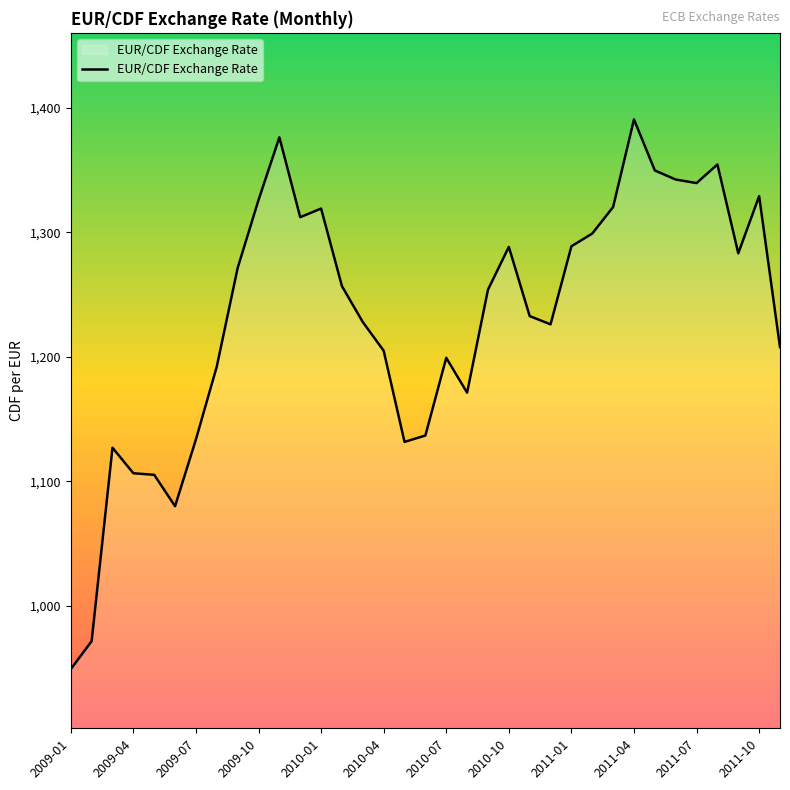

What is the difference between the maximum and minimum values?

441.6